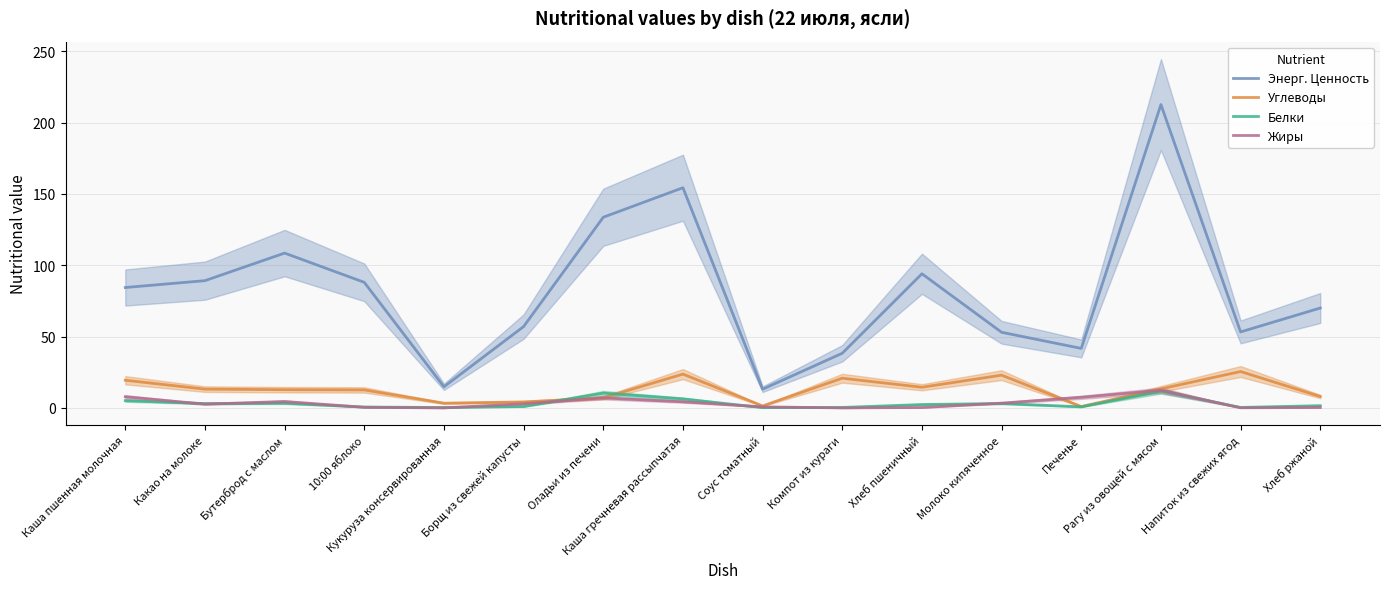

How many distinct data groups are displayed?

4